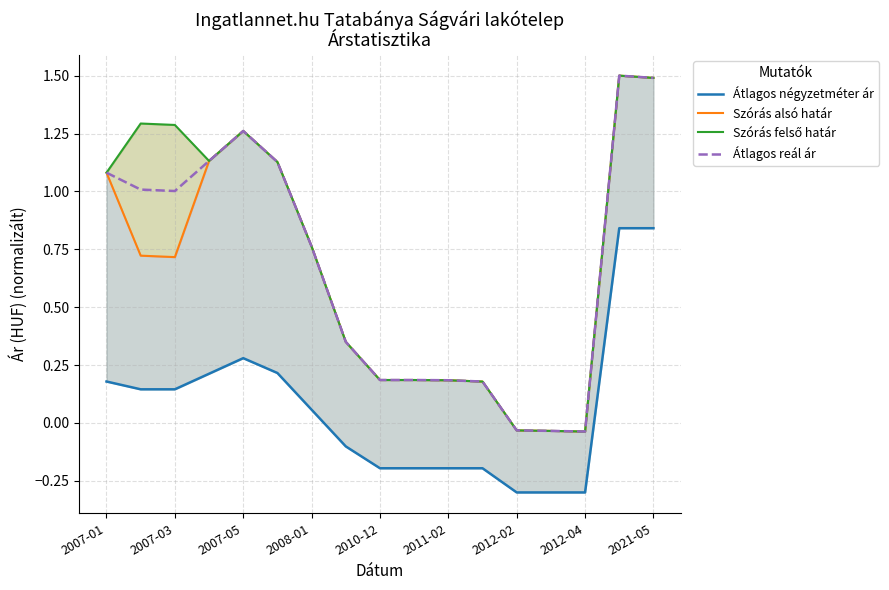

Reading right to left, what are all the values shown in this chart?

Átlagos négyzetméter ár: 0.8	0.8	-0.3	-0.3	-0.3	-0.2	-0.2	-0.2	-0.2	-0.1	0.1	0.2	0.3	0.2	0.1	0.1	0.2
Szórás alsó határ: 1.5	1.5	-0.0	-0.0	-0.0	0.2	0.2	0.2	0.2	0.4	0.8	1.1	1.3	1.1	0.7	0.7	1.1
Szórás felső határ: 1.5	1.5	-0.0	-0.0	-0.0	0.2	0.2	0.2	0.2	0.4	0.8	1.1	1.3	1.1	1.3	1.3	1.1
Átlagos reál ár: 1.5	1.5	-0.0	-0.0	-0.0	0.2	0.2	0.2	0.2	0.4	0.8	1.1	1.3	1.1	1.0	1.0	1.1